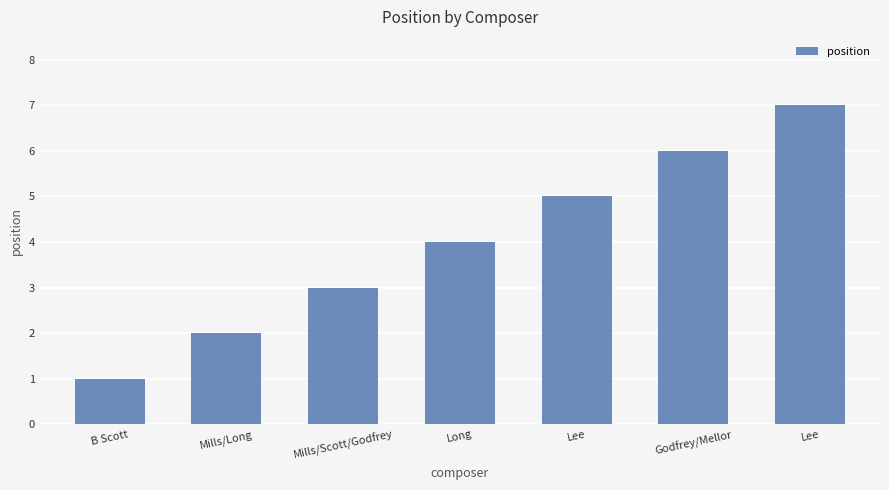

Read the value at B Scott.

1